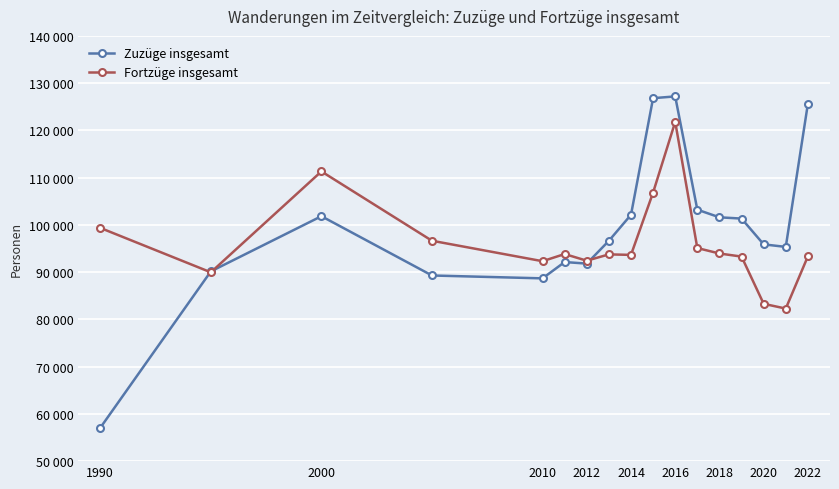

Is this an area chart (filled region under the line)?

No